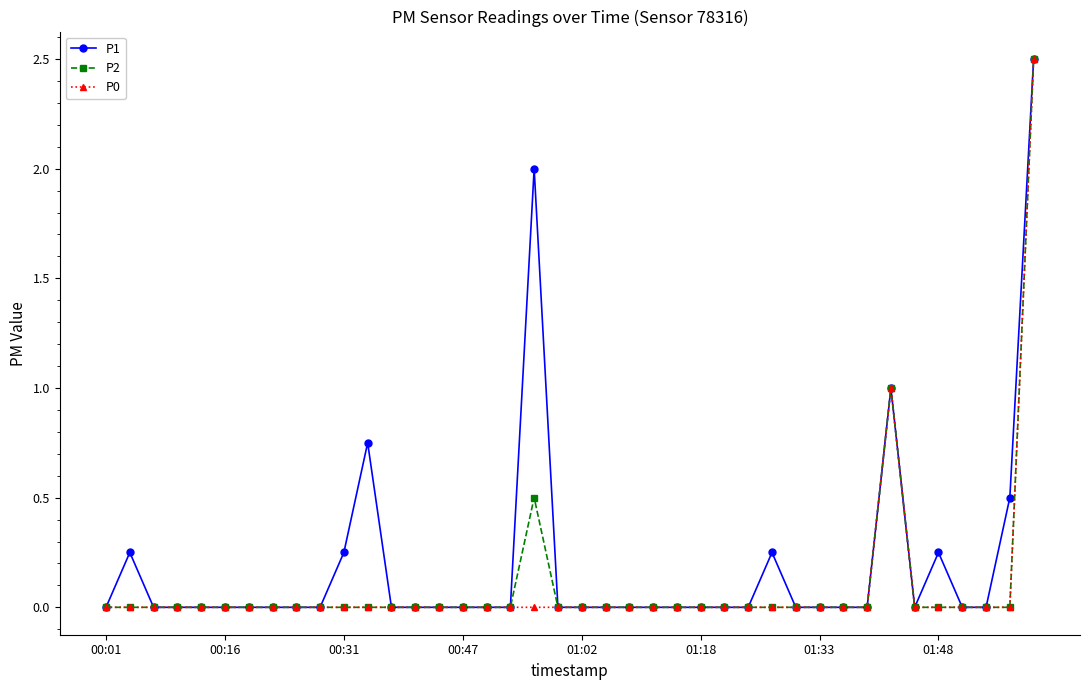

Count the number of categories in the chart.

40